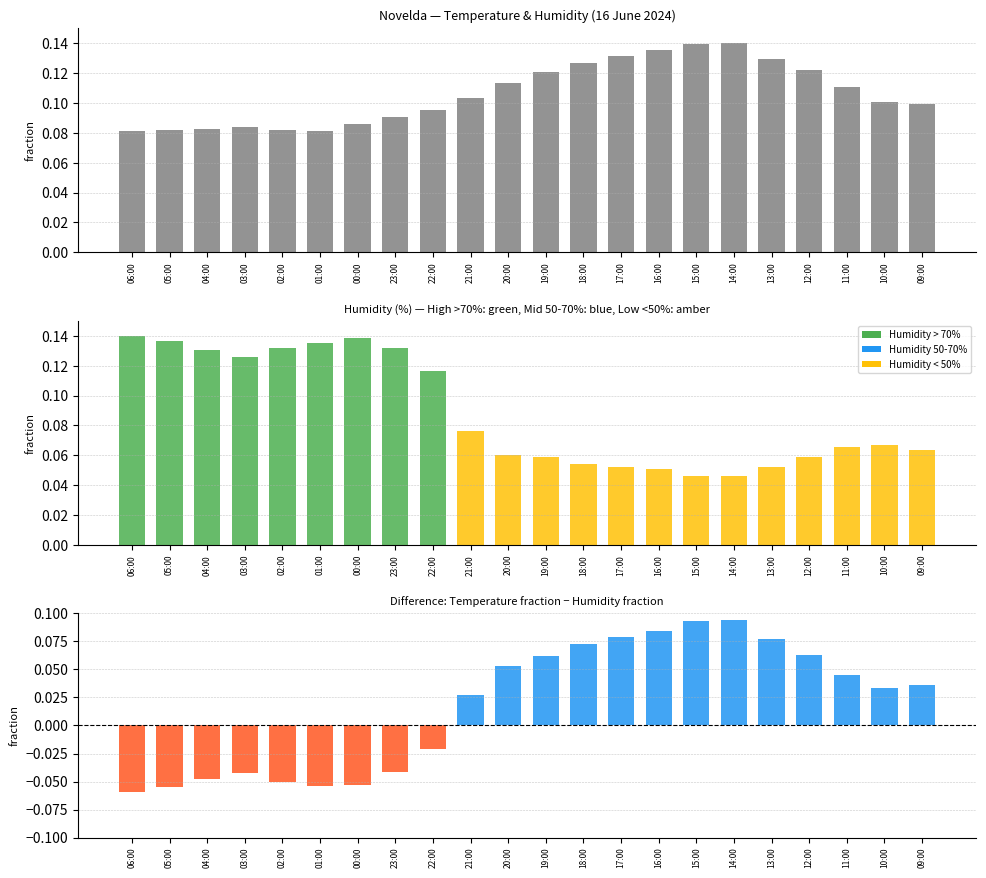

List the series in order of their peak value, lowest first.

Temp - Humidity (normalized), Temperature (C), Humidity (%)